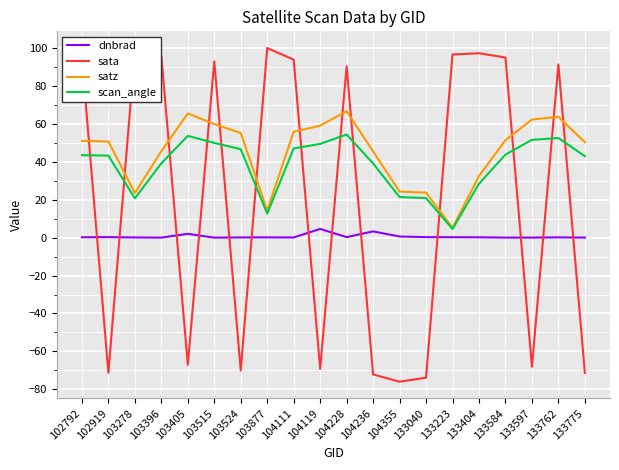

What is the spread (max minus min) of values at 133040?

97.8